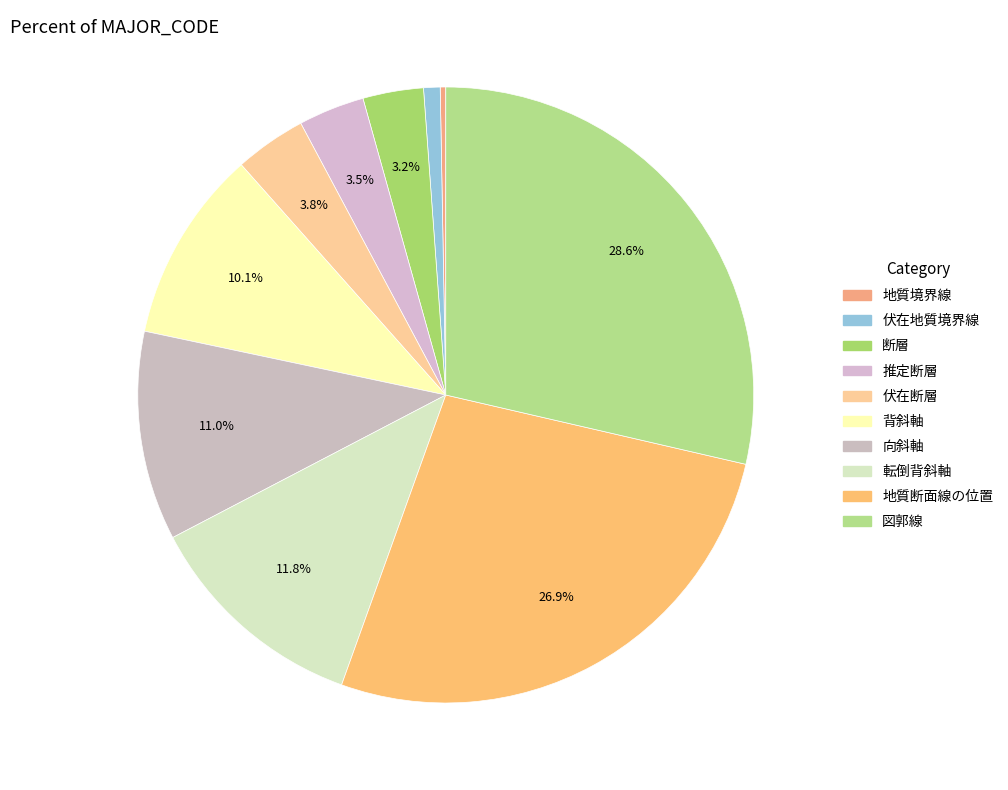

To the nearest percent, what is the combined percentage of 伏在断層 and 向斜軸?

15%